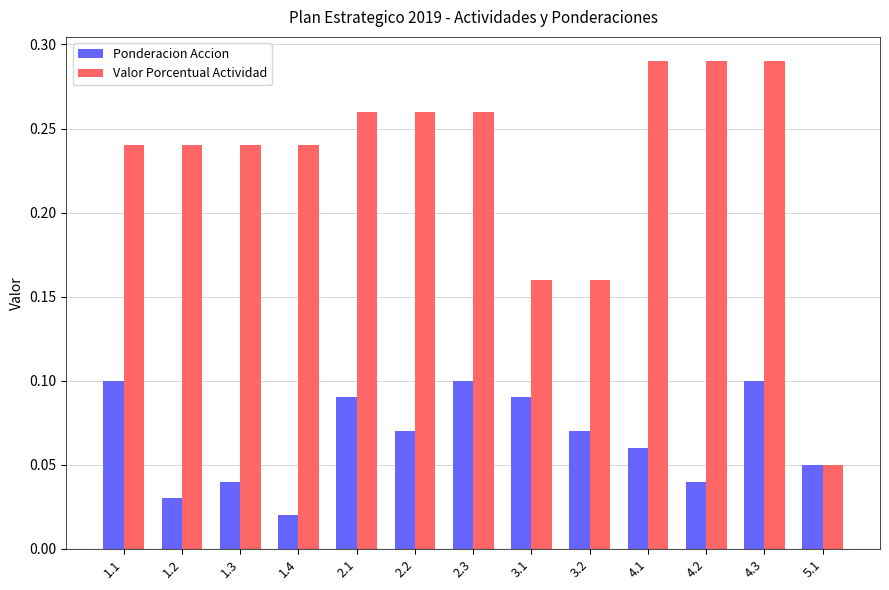

True or false: Valor Porcentual Actividad has a value of 0.3 at 1.3.

False